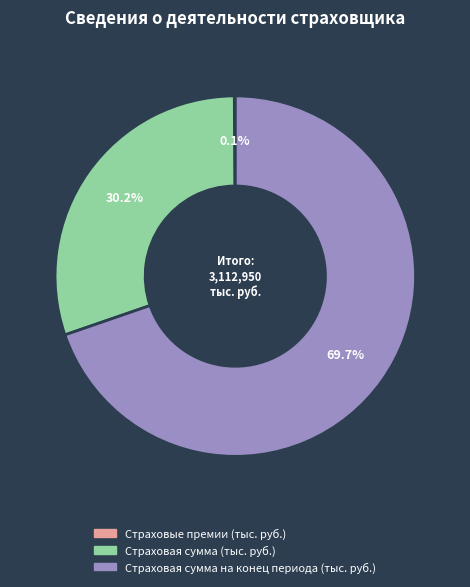

Which has a higher value, Страховая сумма на конец периода (тыс. руб.) or Страховая сумма (тыс. руб.)?

Страховая сумма на конец периода (тыс. руб.)